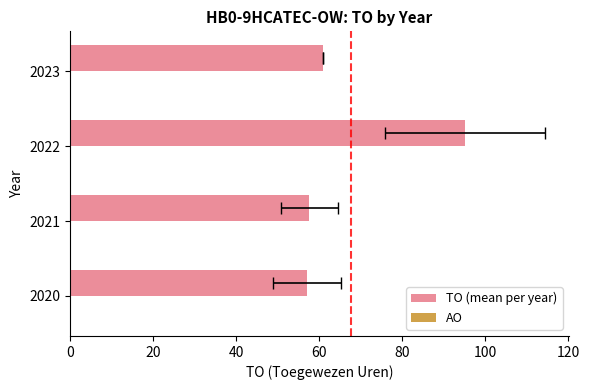

What is the sum of all TO (mean per year) values?

270.7